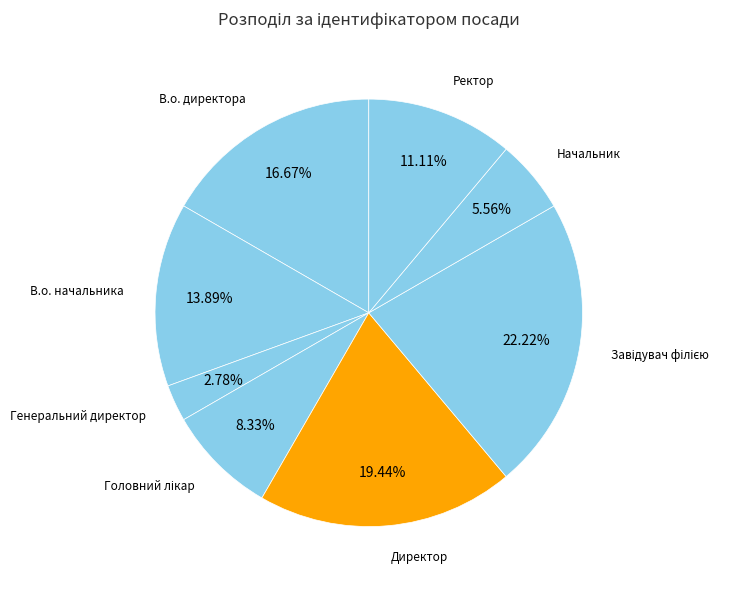

To the nearest percent, what is the difference between the largest and smallest slice percentages?

19%